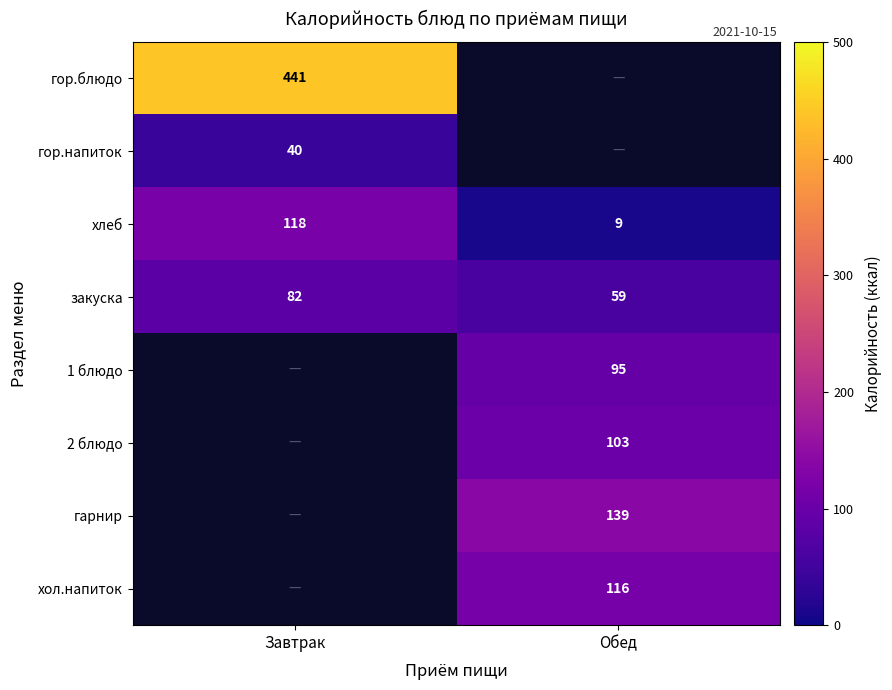

Rank the categories by закуска value from lowest to highest.

Обед, Завтрак